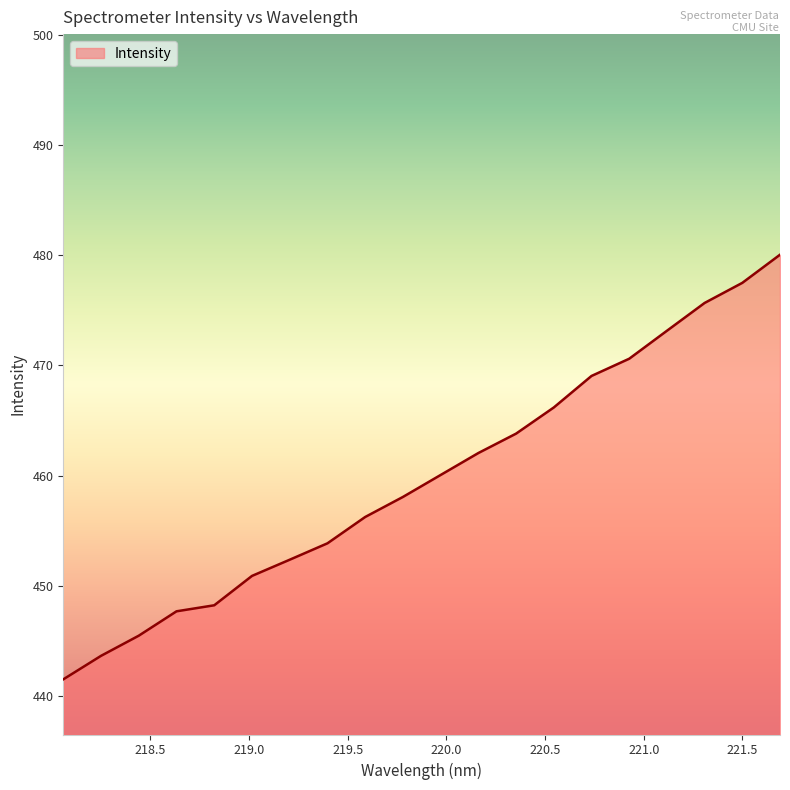

Reading right to left, what are all the values shown in this chart?

480.0	477.5	475.7	473.1	470.6	469.0	466.2	463.8	462.1	460.1	458.1	456.3	453.9	452.4	450.9	448.3	447.7	445.5	443.7	441.5